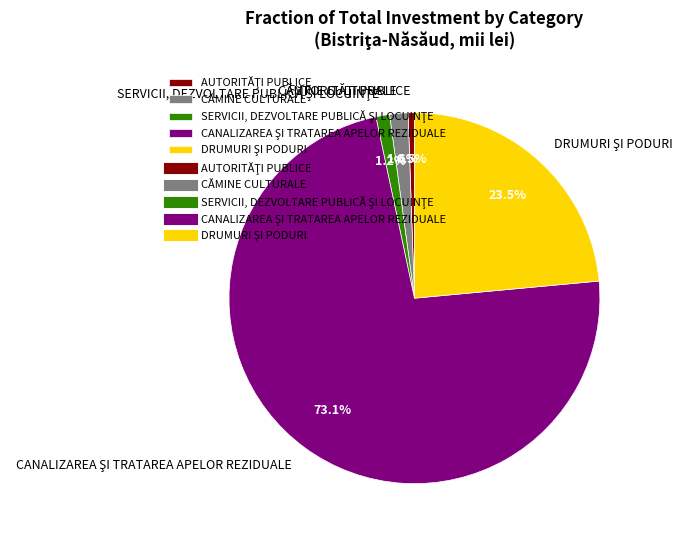

Is there any slice that represents more than half of the pie?

Yes